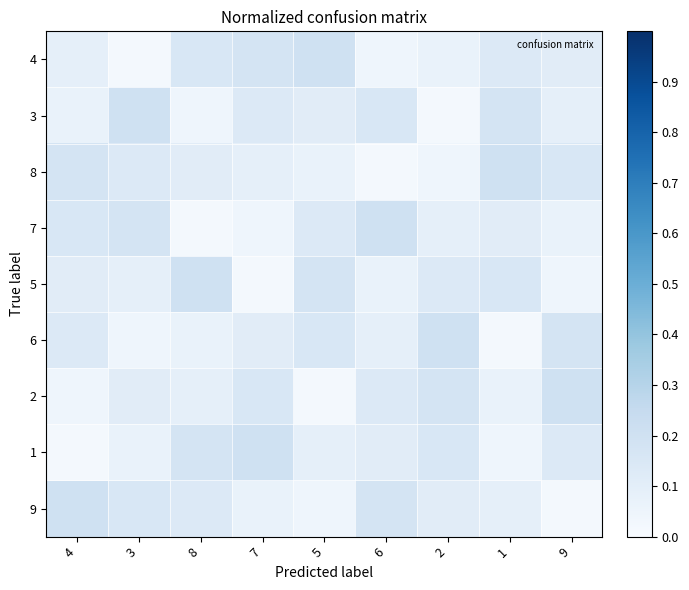

At how many categories does at least one series exceed 0?

9